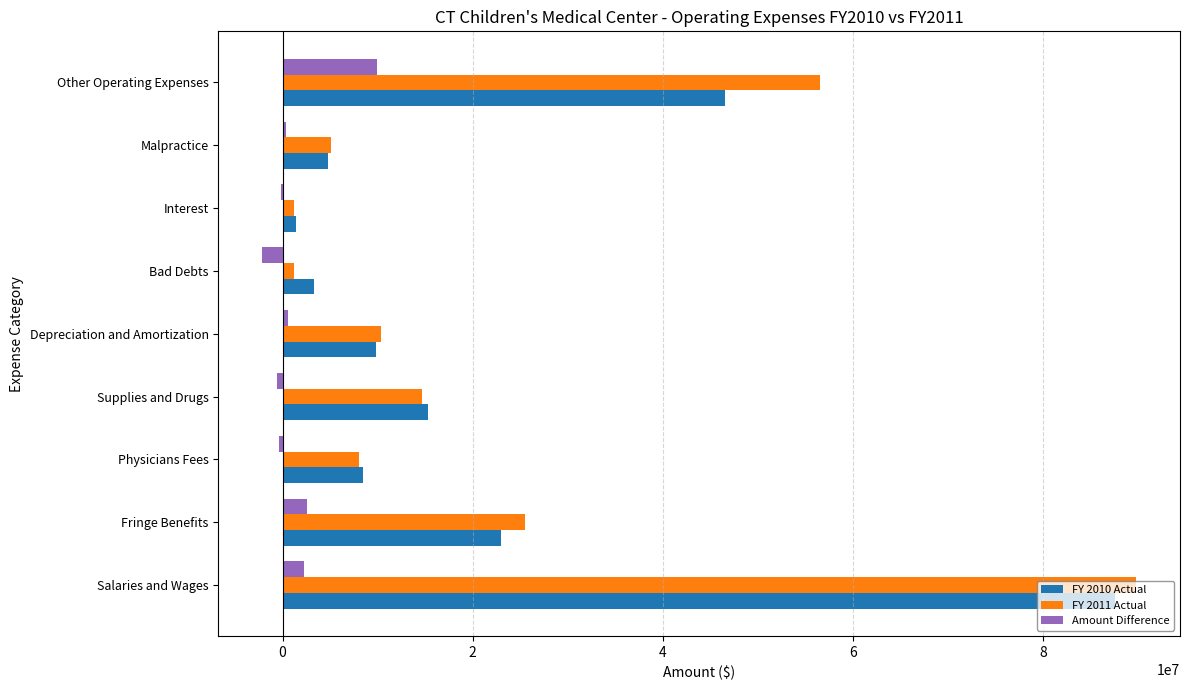

At which category is the sum across all series the highest?

Salaries and Wages